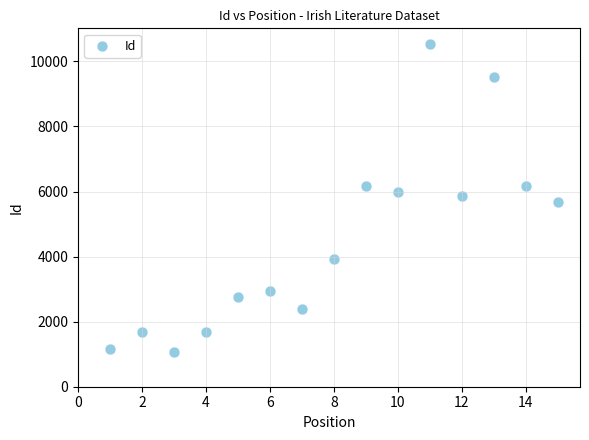

What is the range of Y values (max minus min)?

9467